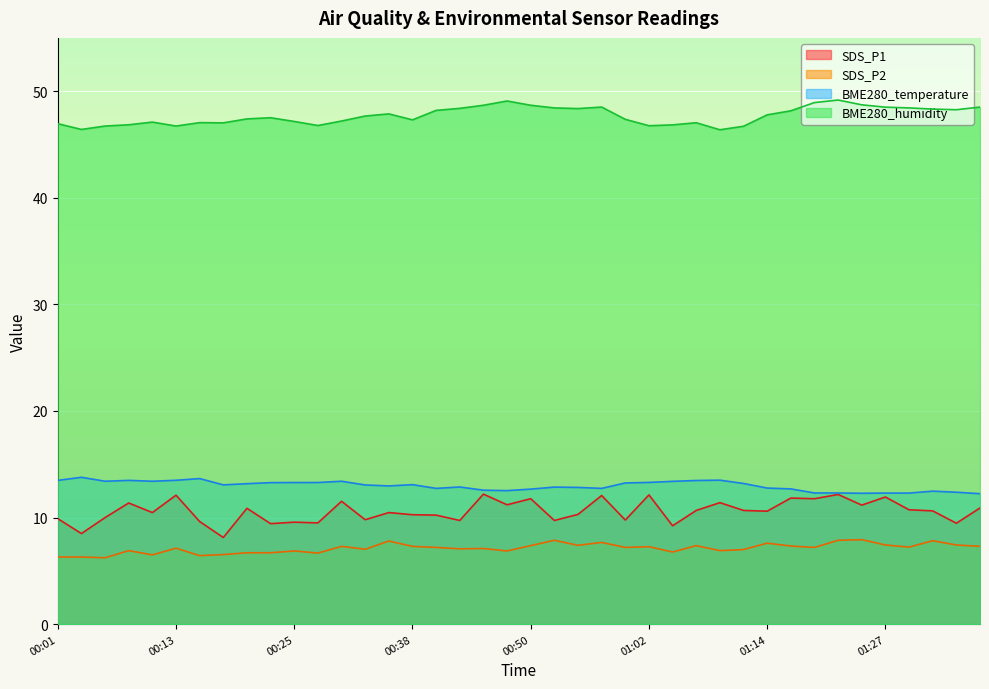

What are all the series names shown in the legend?

SDS_P1, SDS_P2, BME280_temperature, BME280_humidity